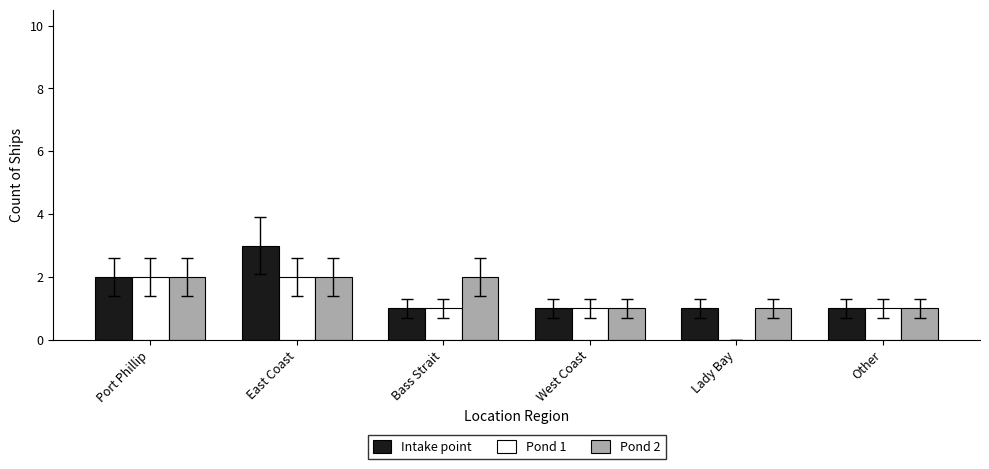

How many Intake point values are between 1 and 2?

5